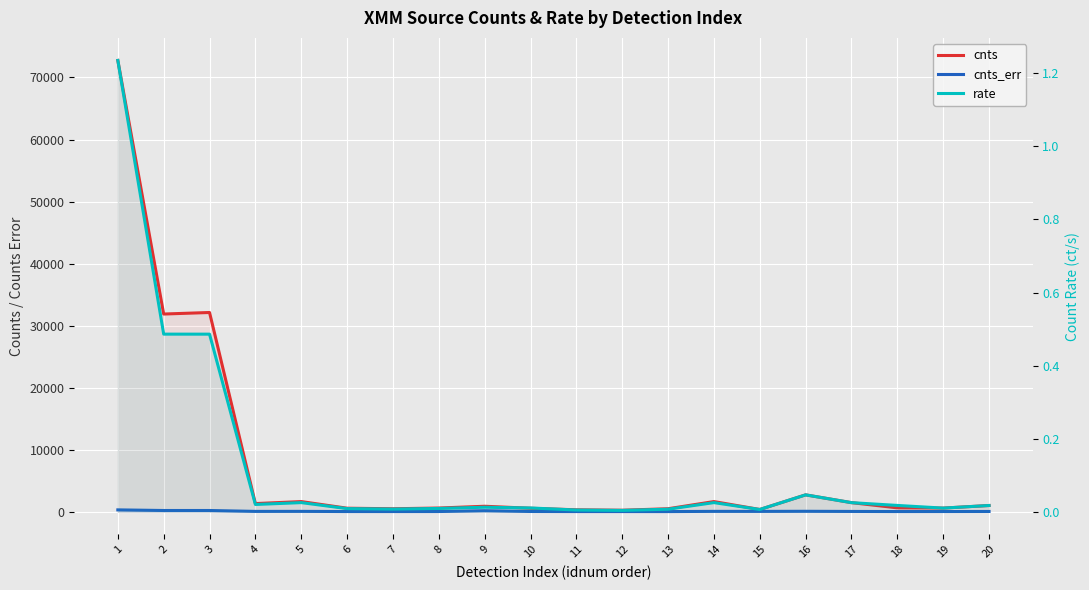

True or false: cnts and cnts_err cross at least once.

False